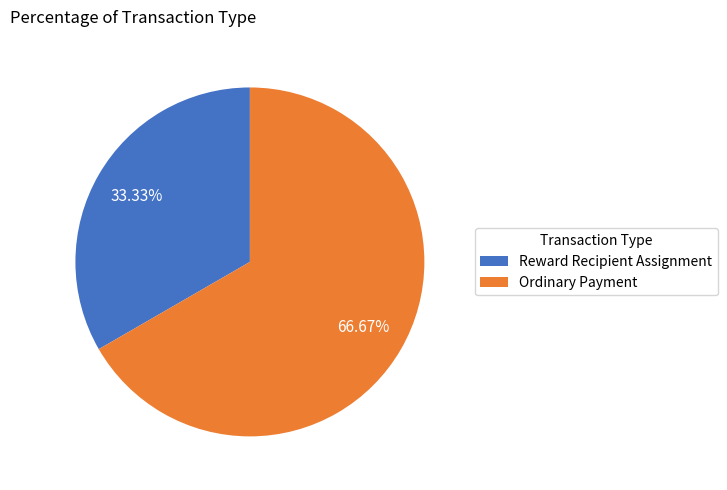

To the nearest percent, what is the difference between the Reward Recipient Assignment and Ordinary Payment slice percentages?

33%